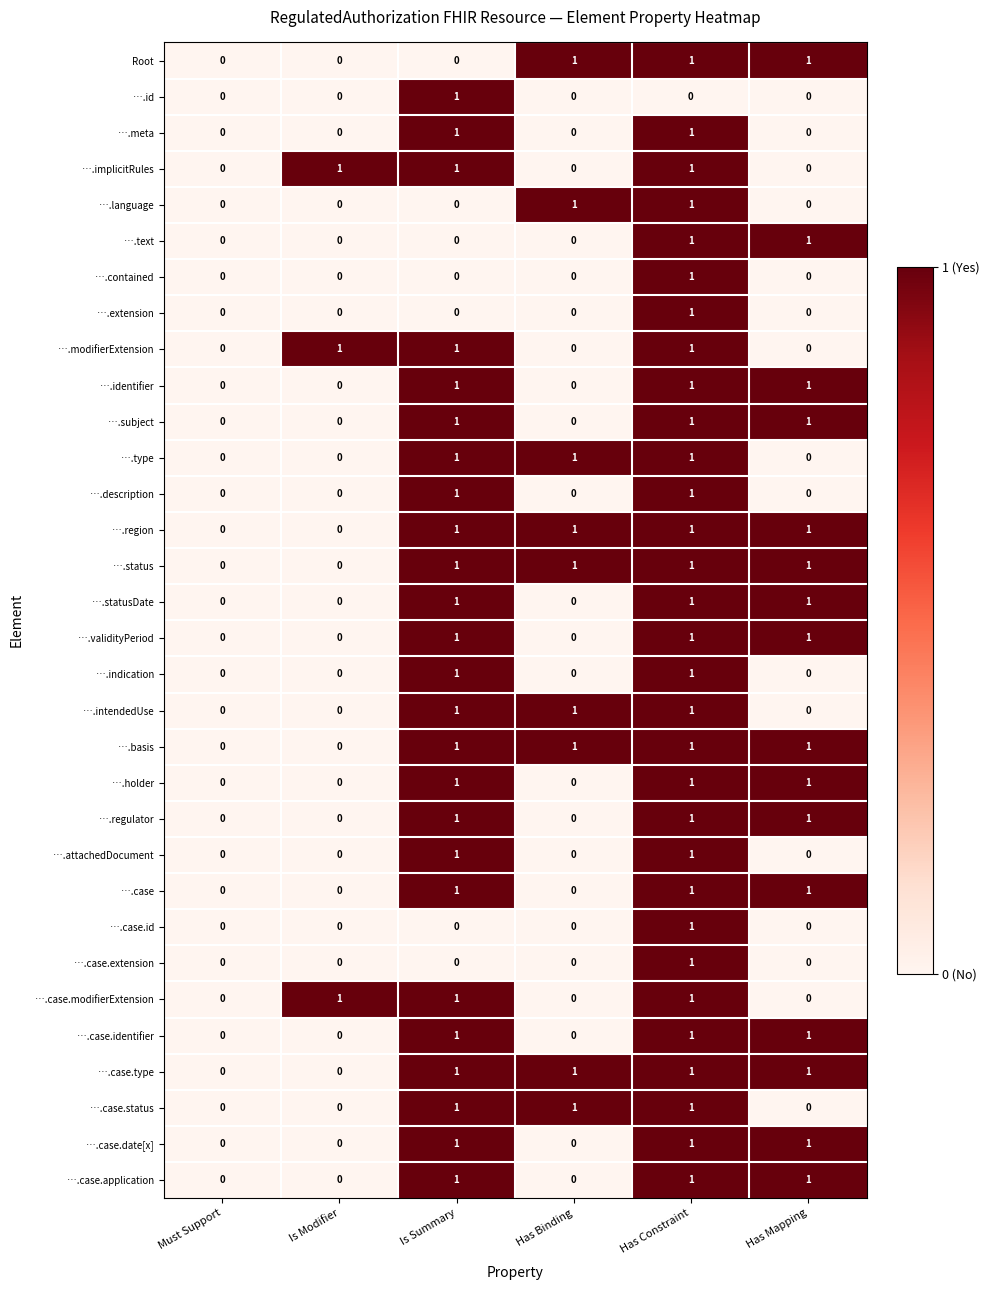

How many ….implicitRules values are between 0 and 1?

6